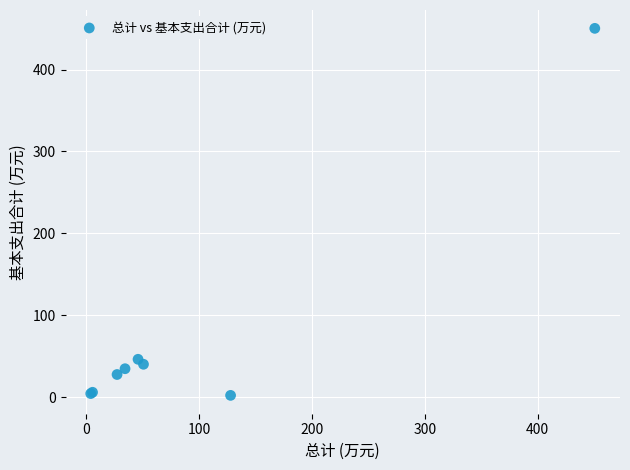

What Y value in the scatter plot is closest to 226?

46.1